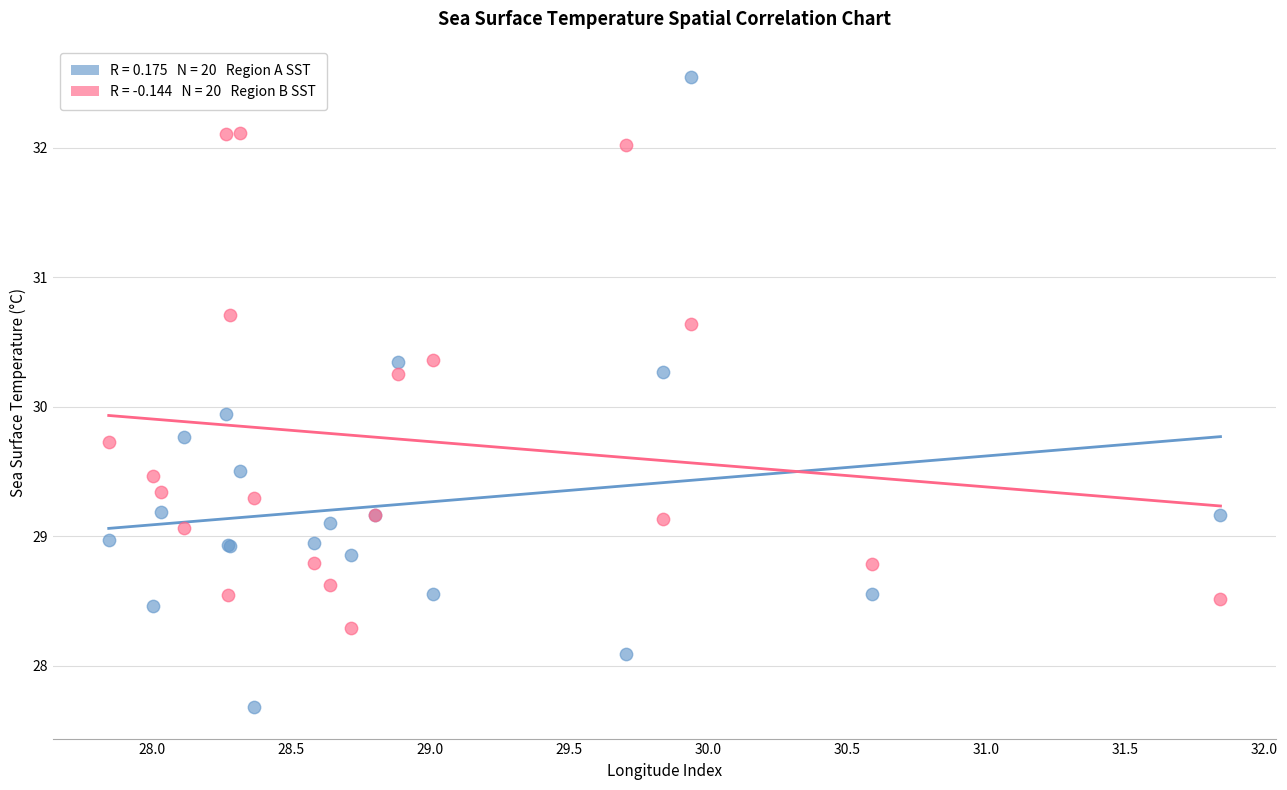

Across all series, what Y value is closest to 30?

29.9